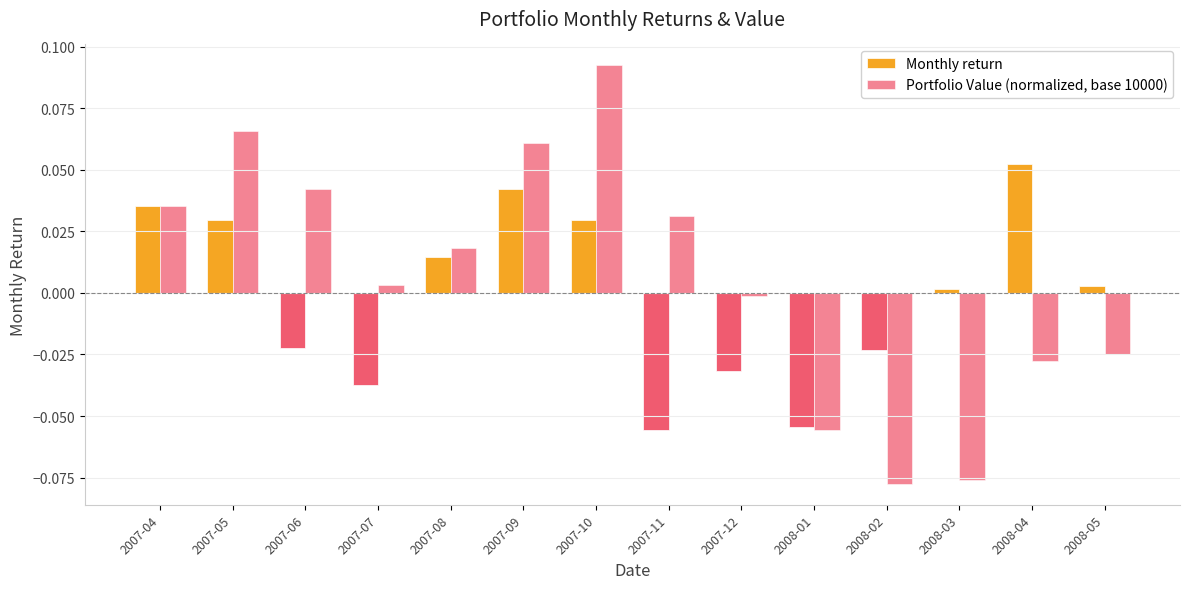

Which series has the widest spread of values?

Portfolio Value (normalized, base 10000)